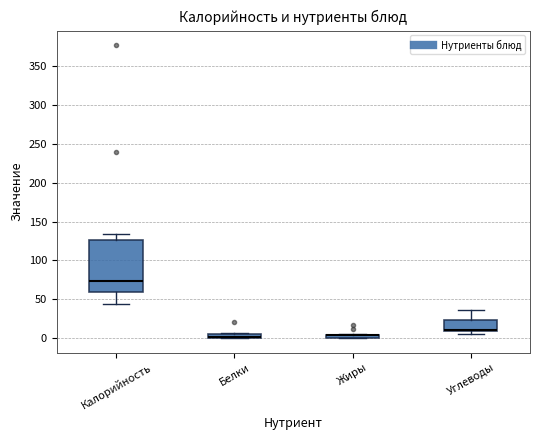

Where is the upper edge of the box for Углеводы on the y-axis? The values are not printed on the chart, so give them approximately, as read against the axis.

25